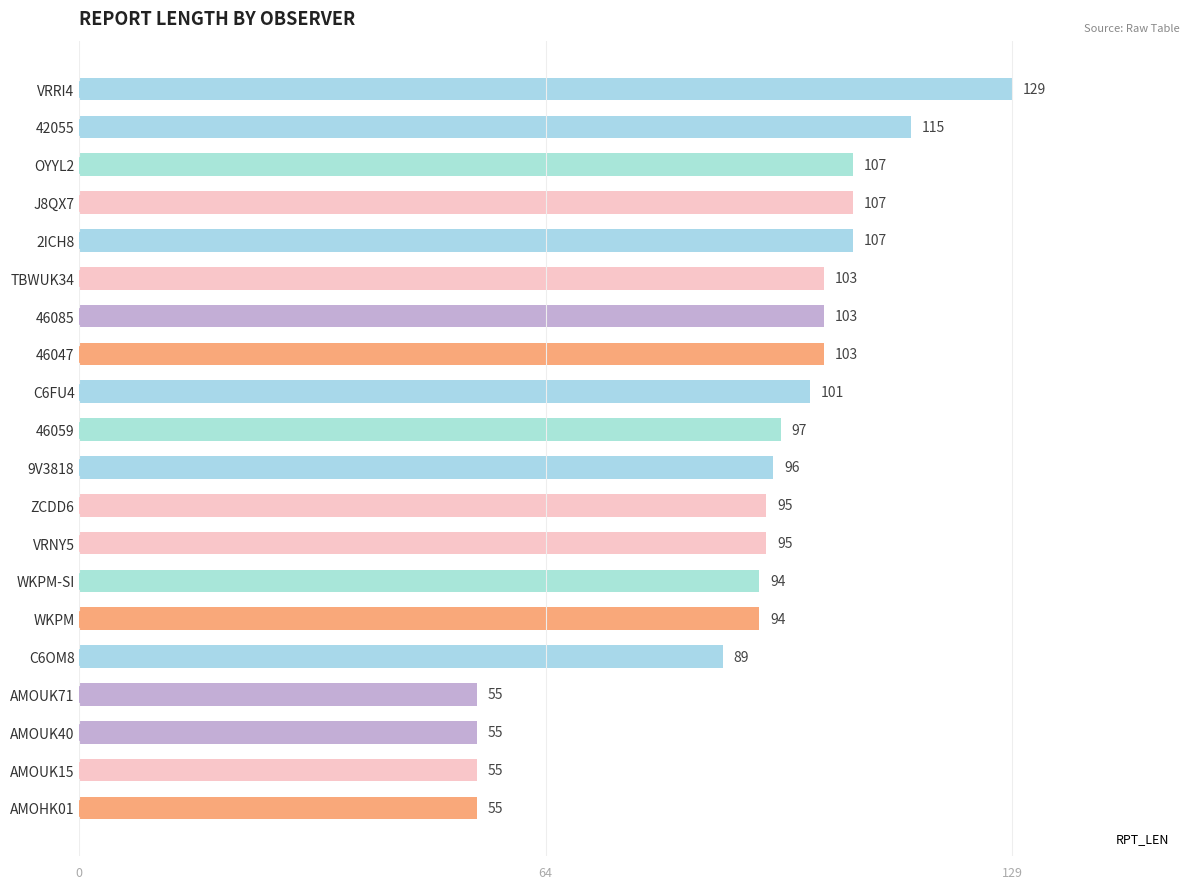

Which has a higher value, AMOUK15 or 46047?

46047